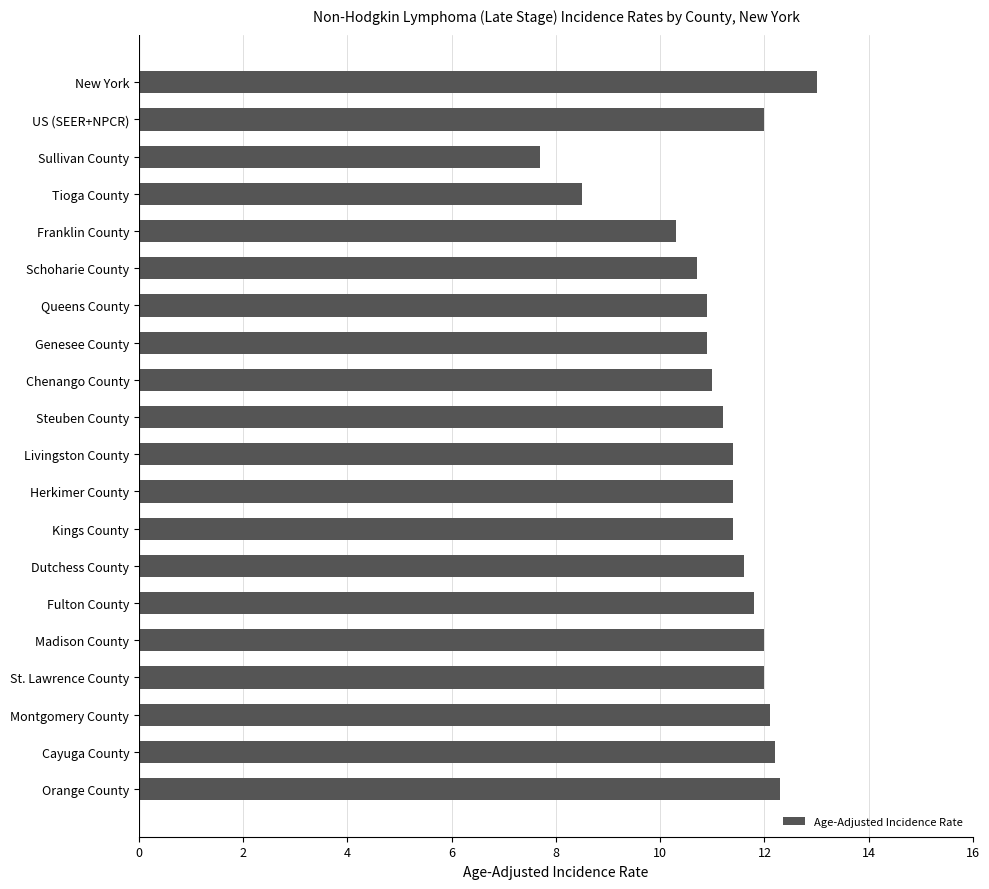

Reading top to bottom, extract all data points from this chart.

New York=13.0	US (SEER+NPCR)=12.0	Sullivan County=7.7	Tioga County=8.5	Franklin County=10.3	Schoharie County=10.7	Queens County=10.9	Genesee County=10.9	Chenango County=11.0	Steuben County=11.2	Livingston County=11.4	Herkimer County=11.4	Kings County=11.4	Dutchess County=11.6	Fulton County=11.8	Madison County=12.0	St. Lawrence County=12.0	Montgomery County=12.1	Cayuga County=12.2	Orange County=12.3